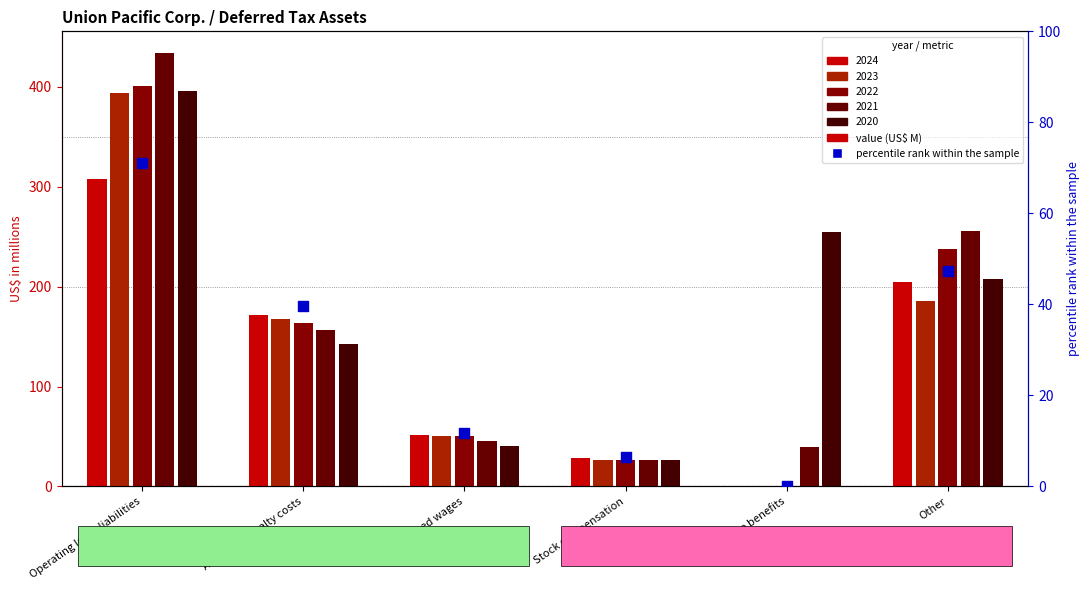

Approximately how many times larger is the value at Accrued wages compared to Stock compensation?

1.8